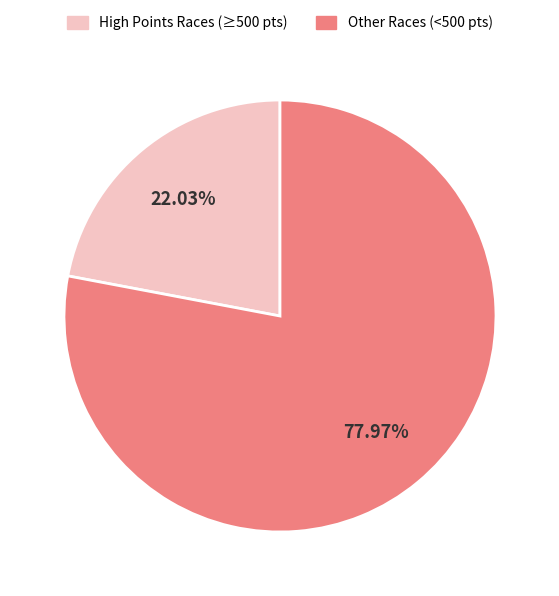

Is there any slice that represents more than half of the pie?

Yes